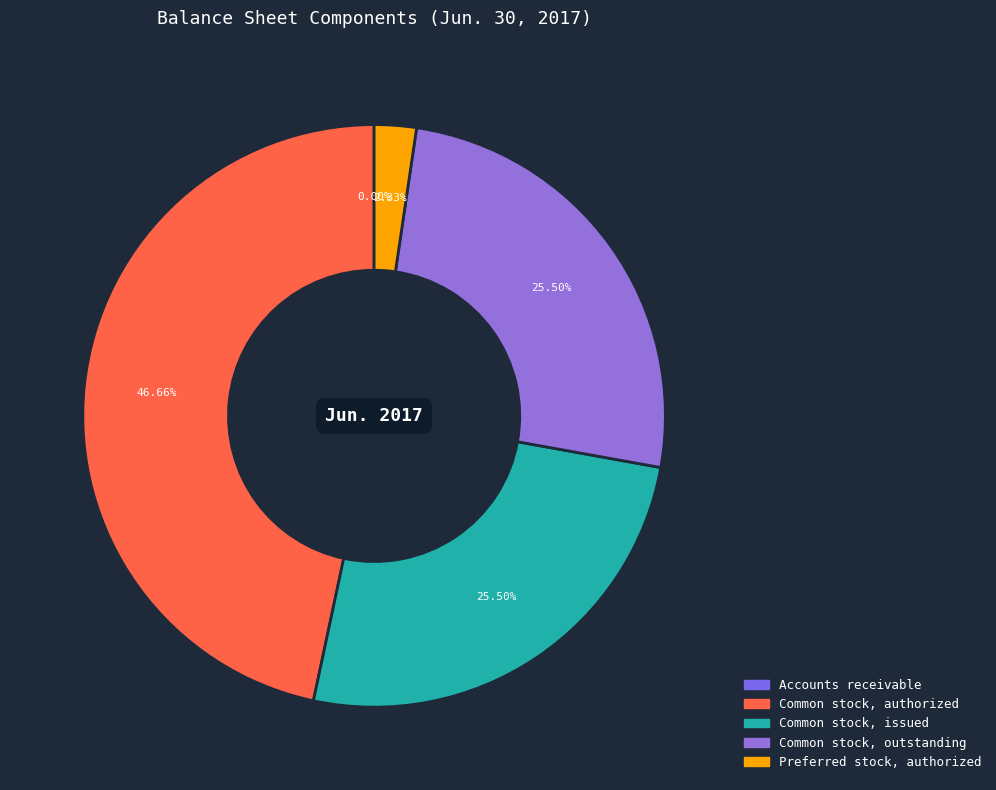

How many segments does this pie chart have?

5